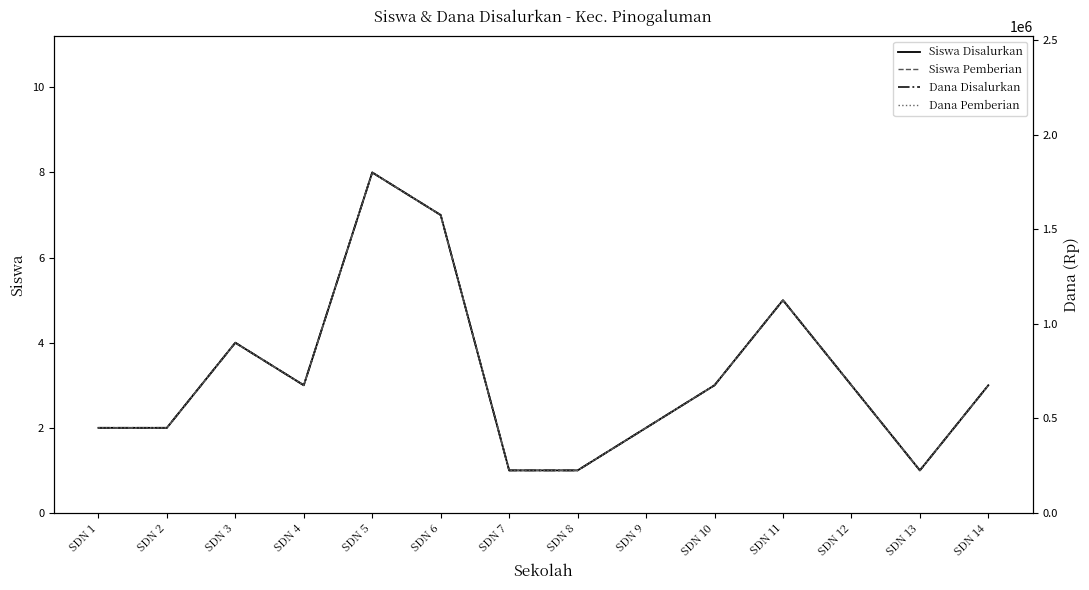

Which label corresponds to the largest value in the chart?

SDN 5